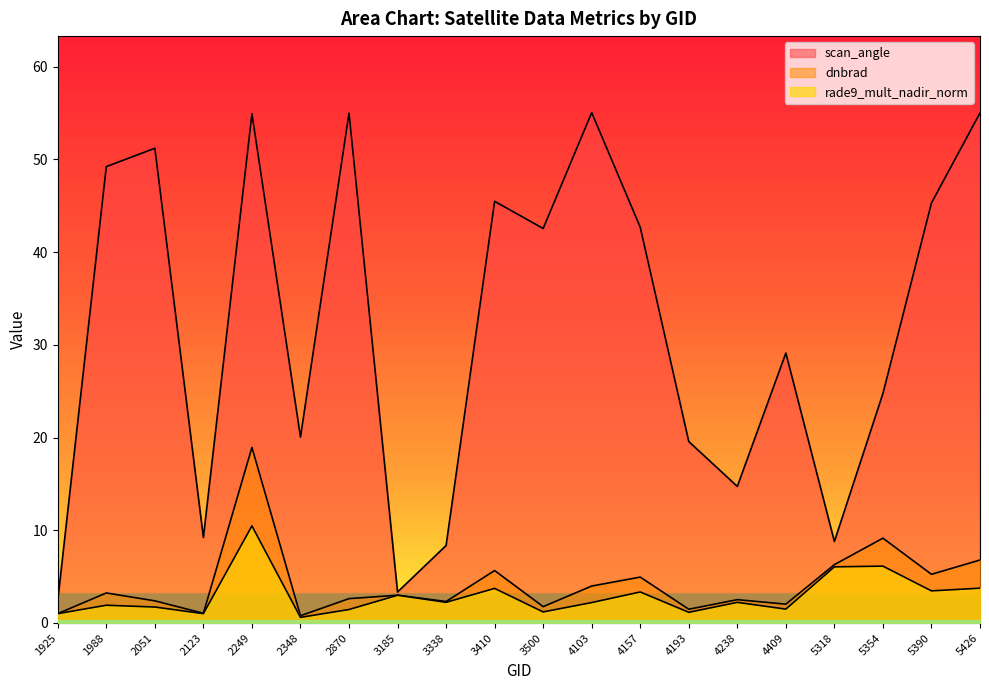

What is the total value across all series at 3338?

12.9